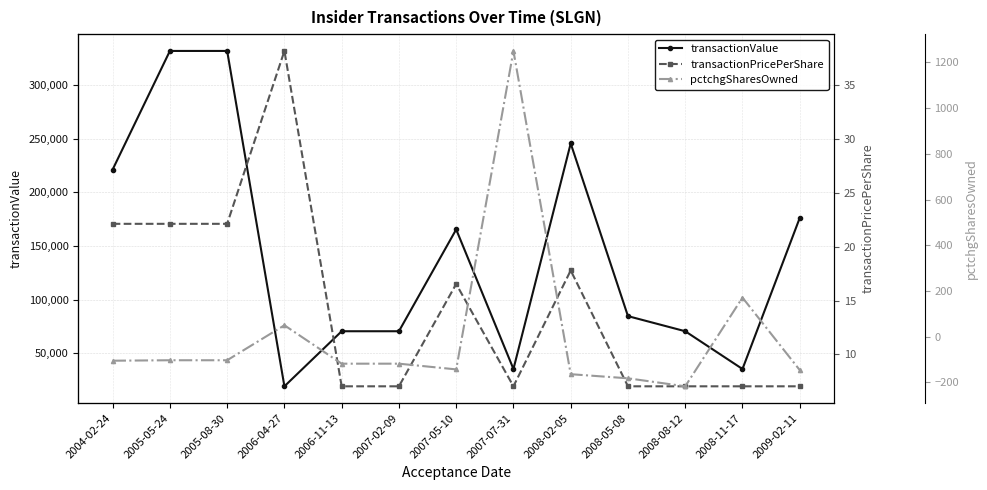

What is the smallest value displayed?

-217.0